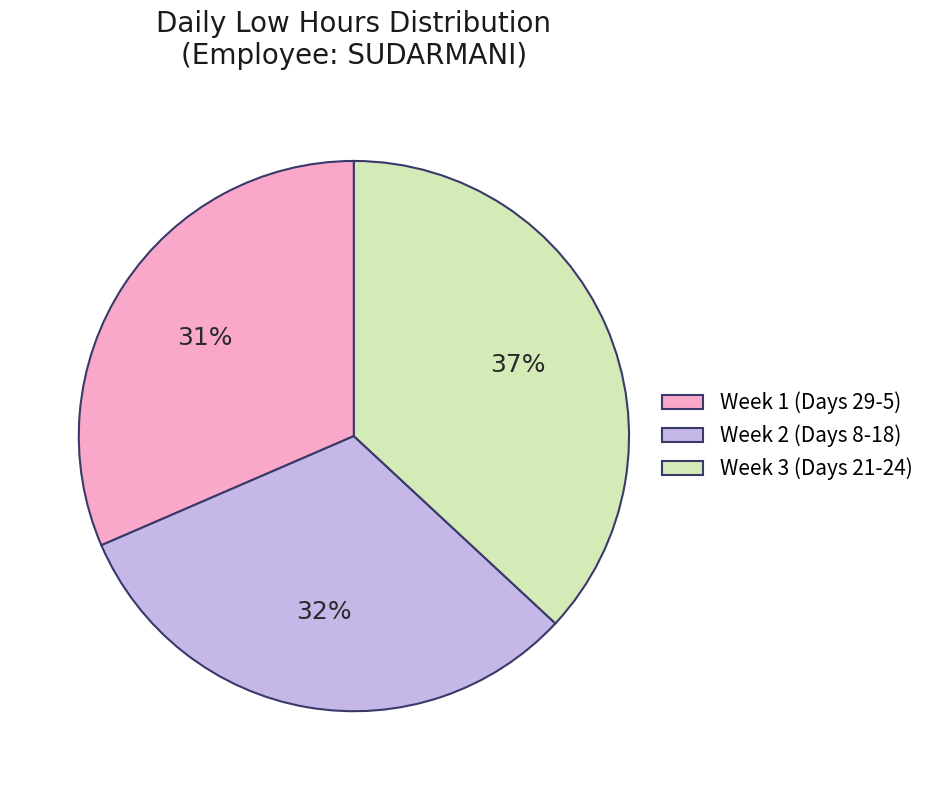

Is it true that Week 3 (Days 21-24) is 37% of the pie?

True